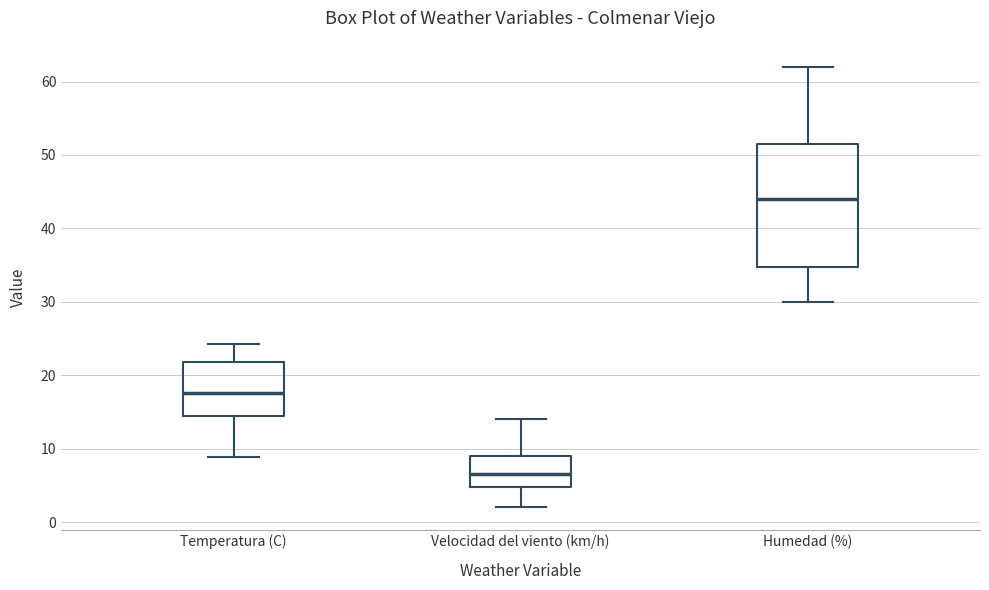

Reading left to right, transcribe this box plot: for each box, give where its median line is, the range the box spans, and where its two whiskers end, as read against the y-axis. The values are not printed on the chart, so give them approximately, as read against the axis.

Temperatura (C): median 18, box 14 to 22, whiskers 9 to 24
Velocidad del viento (km/h): median 7, box 5 to 9, whiskers 2 to 14
Humedad (%): median 44, box 35 to 52, whiskers 30 to 62